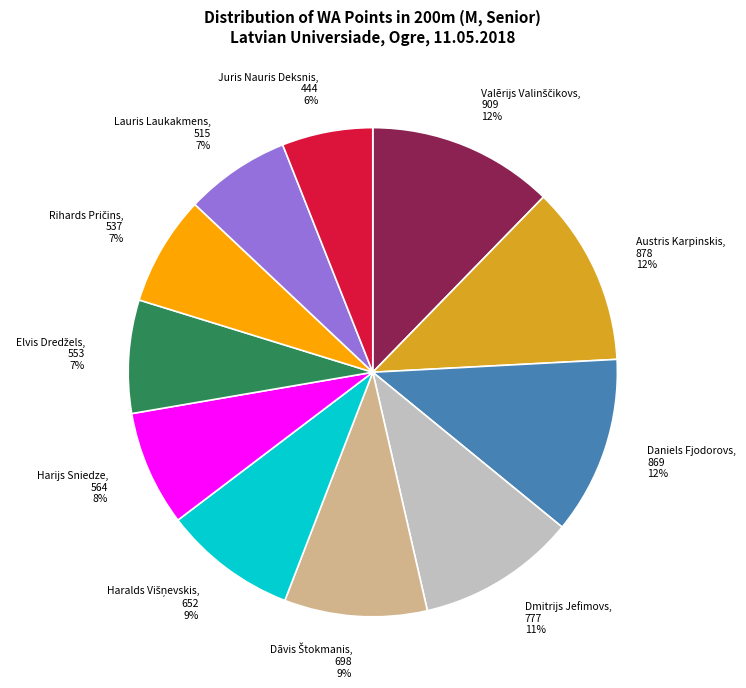

To the nearest percent, what is the difference between the largest and smallest slice percentages?

6%